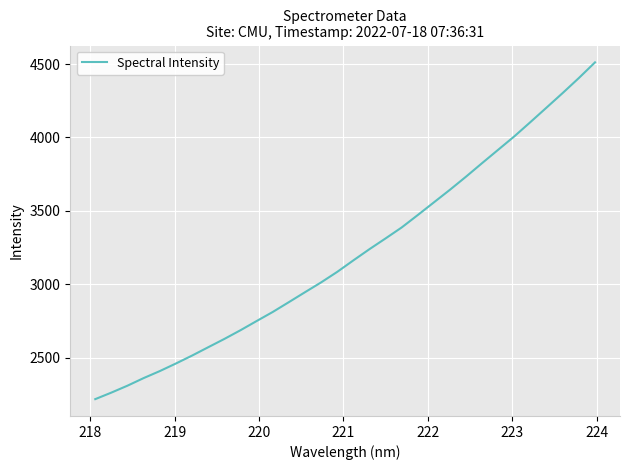

What is the smallest value displayed?

2217.1